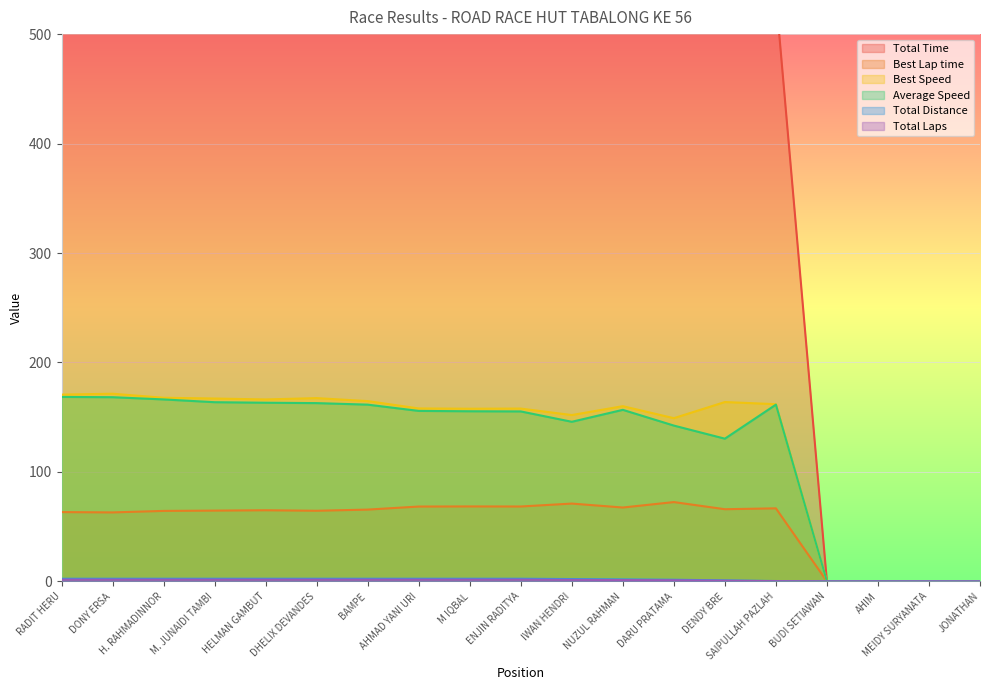

At which category does Best Speed reach its first local valley?

HELMAN GAMBUT